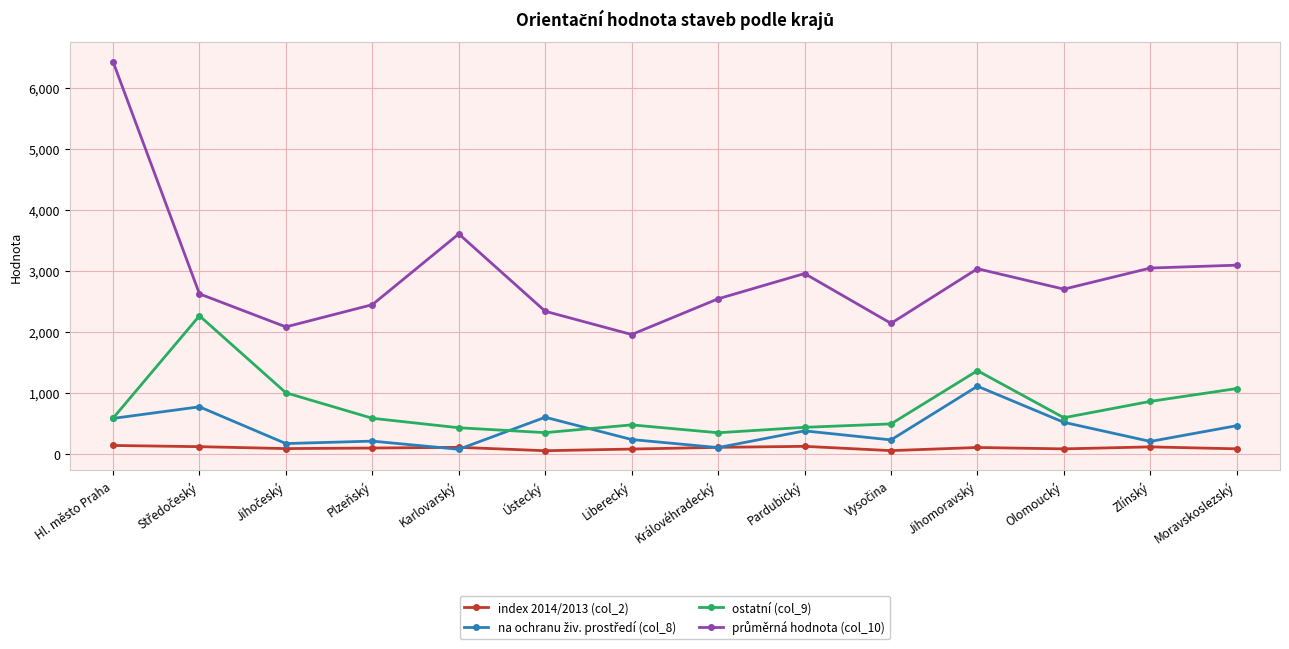

What is the label of the 14th point from the right?

Hl. město Praha